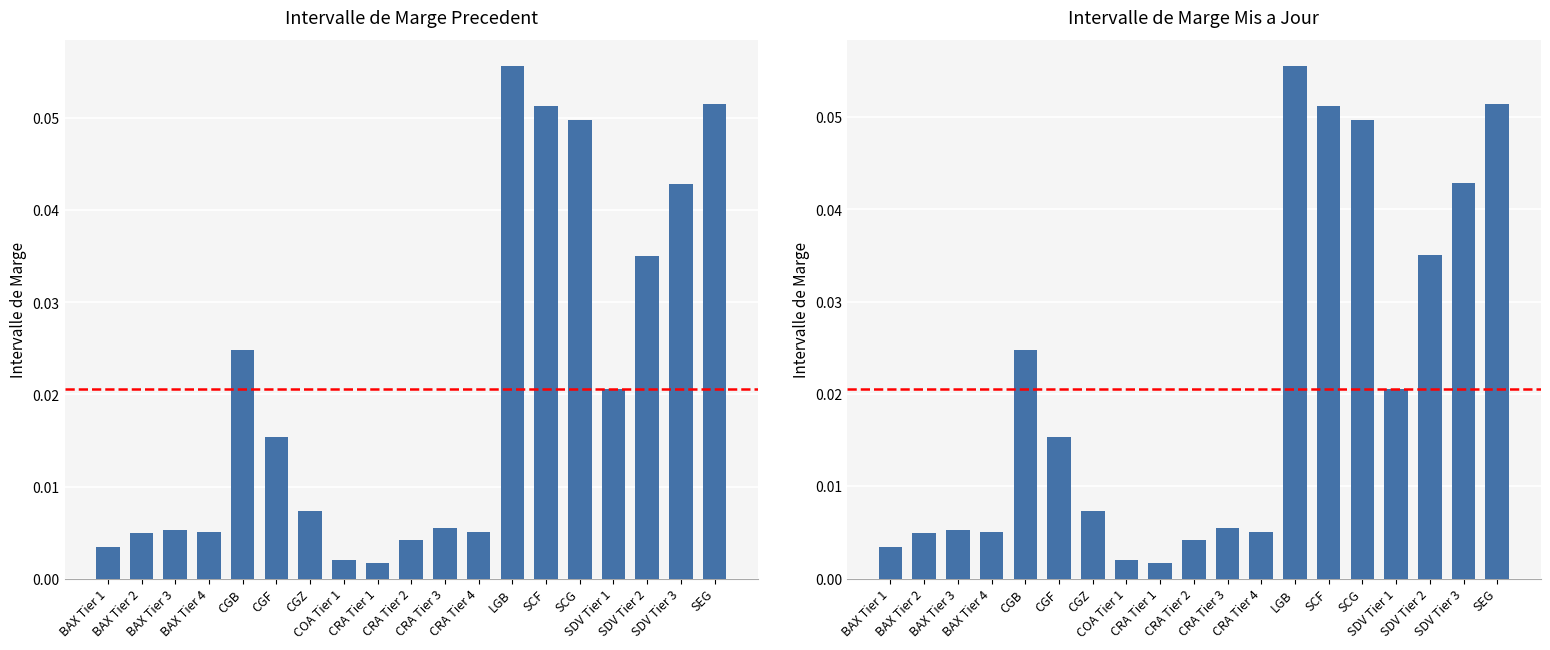

Count the number of categories in the chart.

19